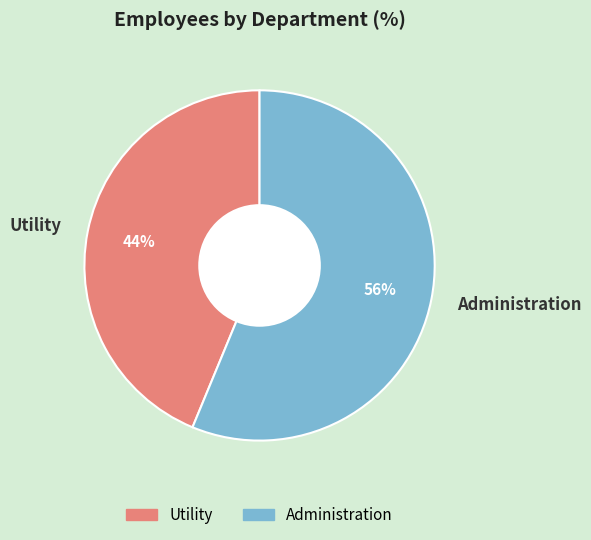

Approximately how many times larger is the value at Administration compared to Utility?

1.3